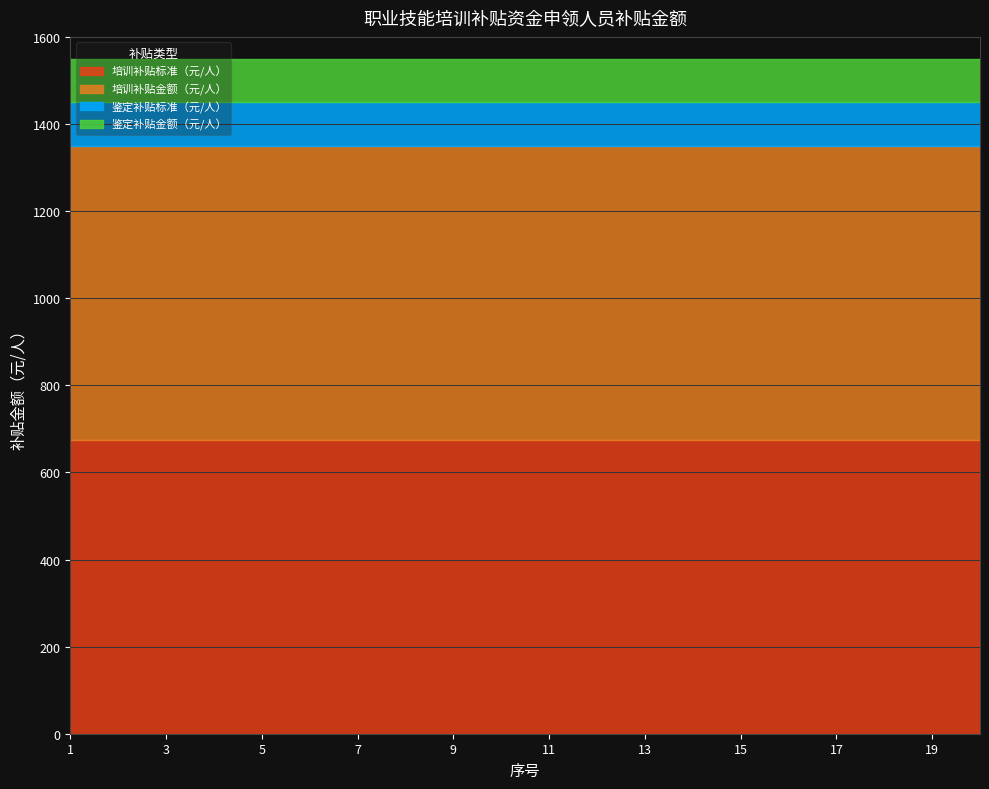

Is it true that 培训补贴标准（元/人） equals 1002 at 1?

False